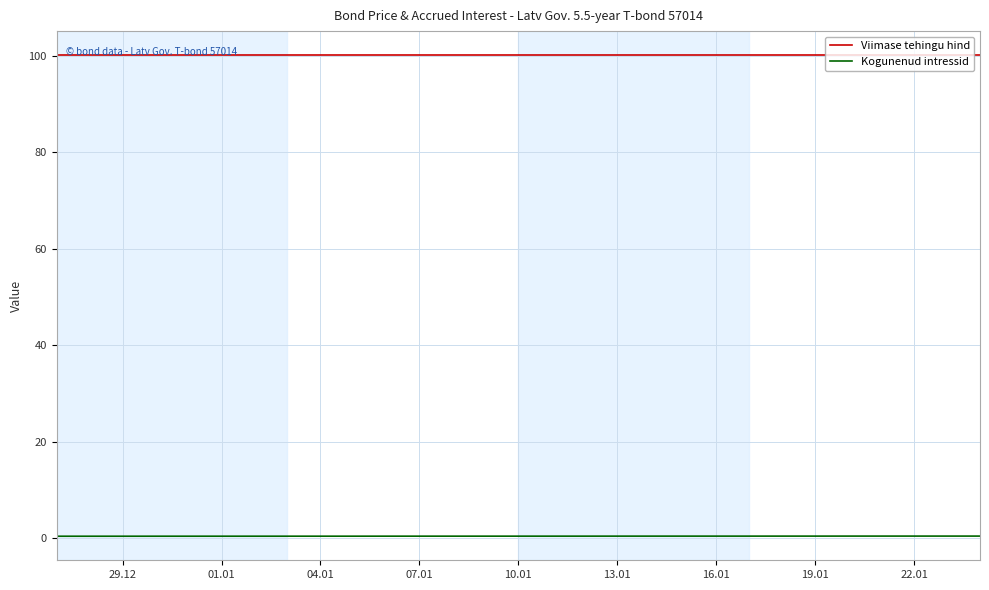

Does the chart display data point markers on the line(s)?

No